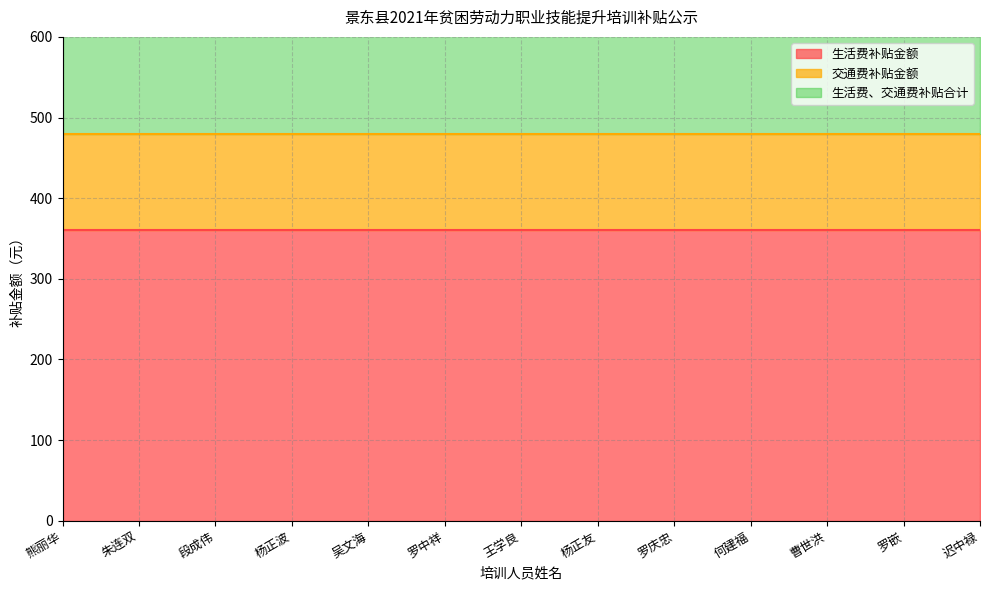

At how many categories does at least one series exceed 326?

13